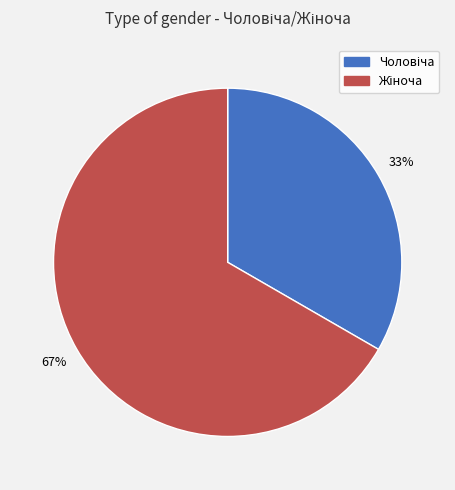

To the nearest percent, what is the average slice percentage?

50%